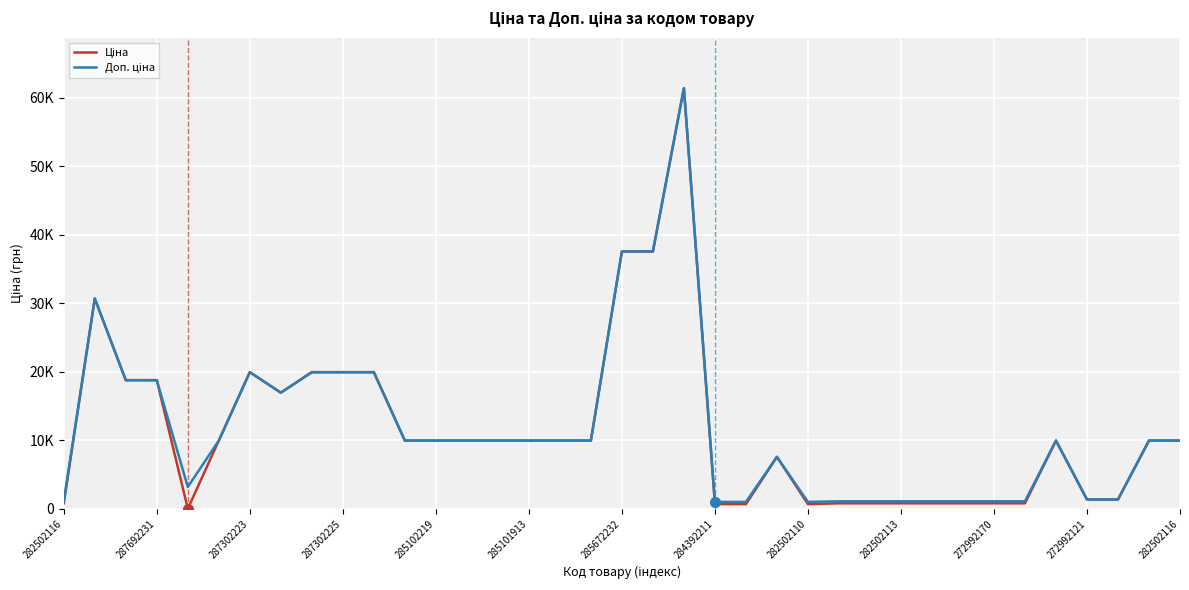

Does the chart have visible grid lines?

Yes